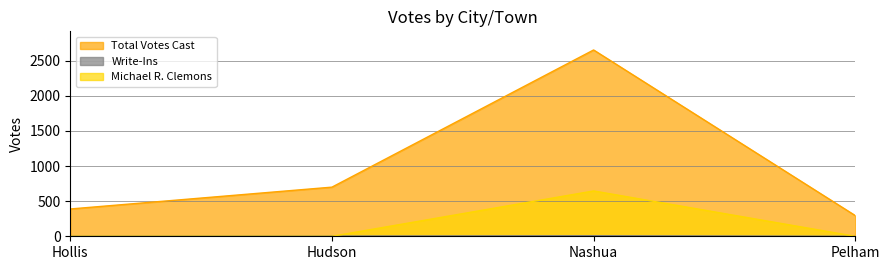

True or false: Write-Ins and Total Votes Cast intersect in this chart.

False